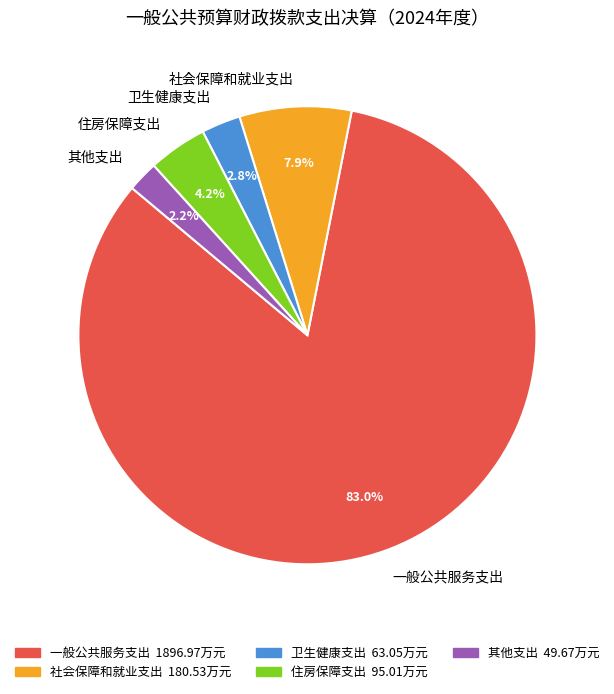

To the nearest percent, what is the combined percentage of 卫生健康支出 and 社会保障和就业支出?

11%